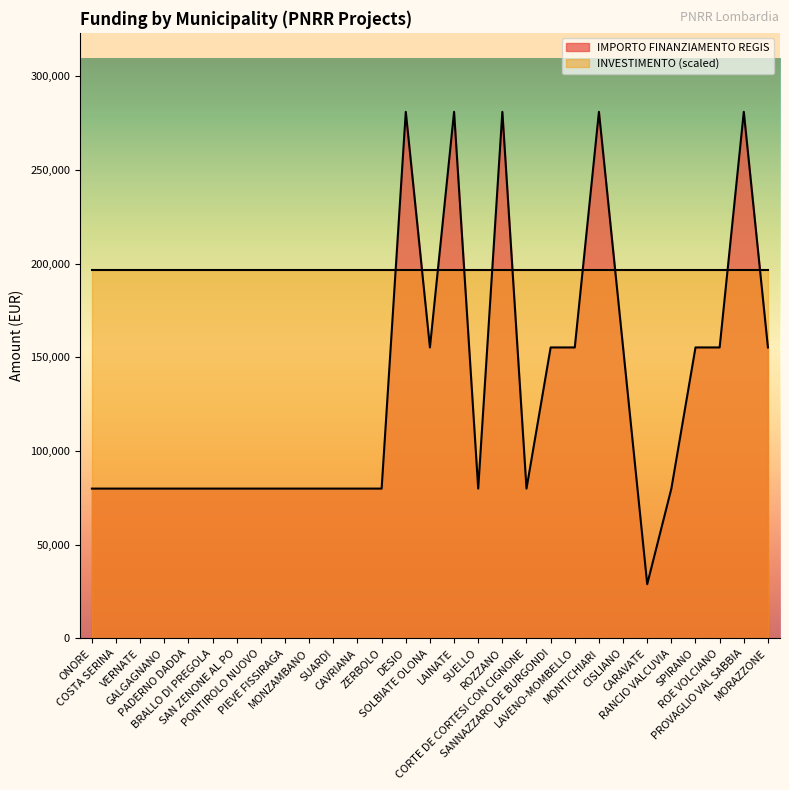

At which label is the value closest to 154917?

SOLBIATE OLONA